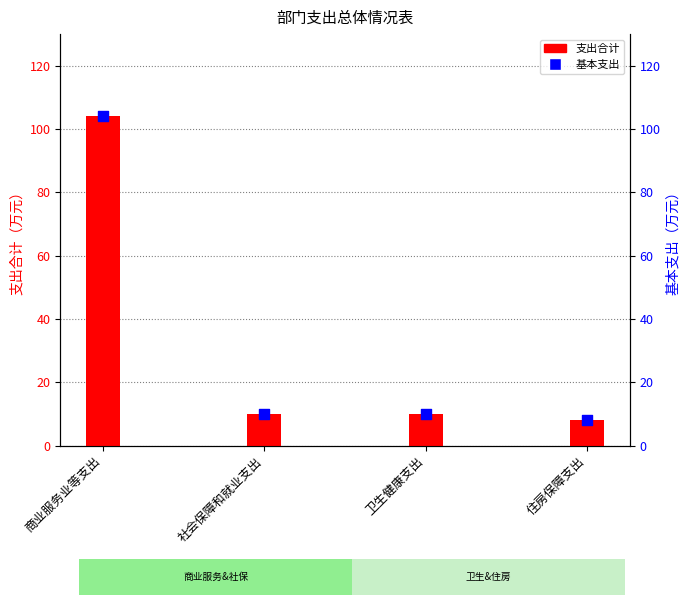

What is the total value across all series at 卫生健康支出?

20.2